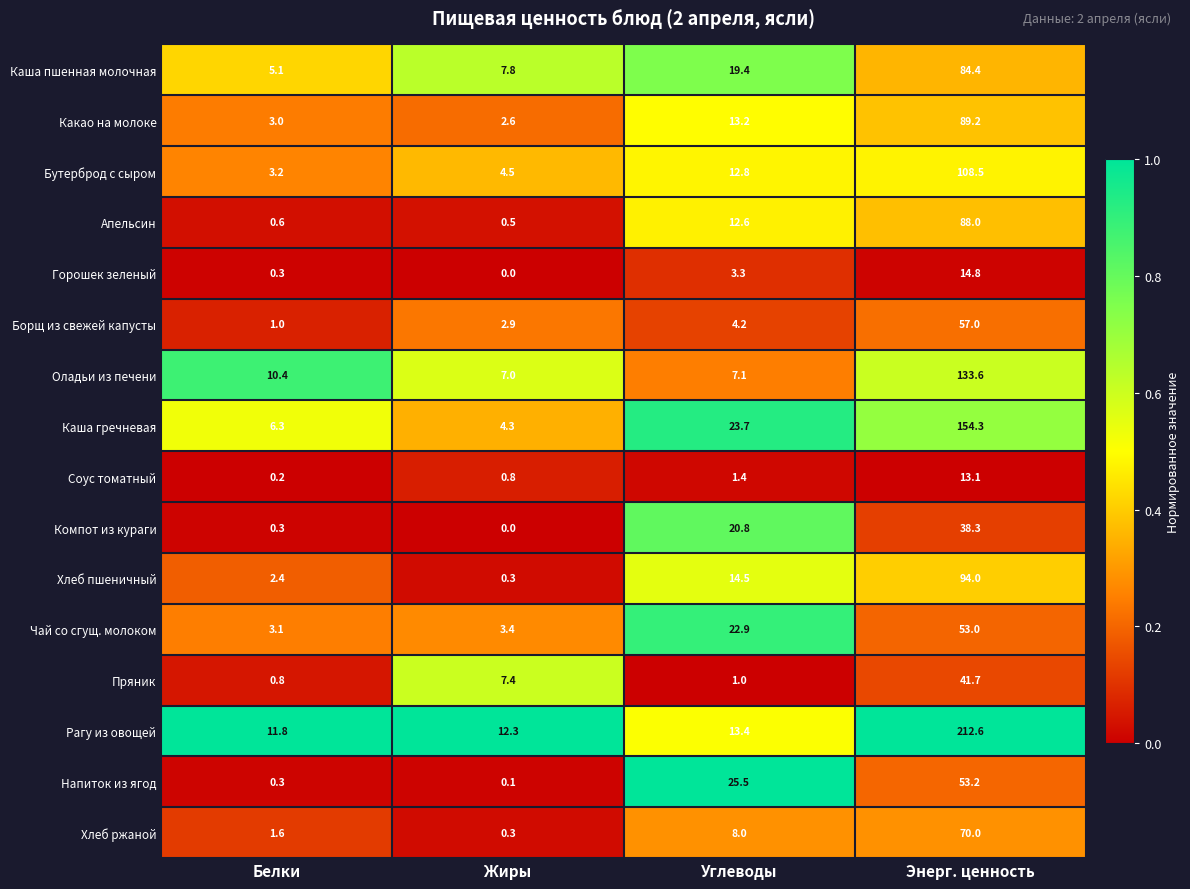

What is the total value across all series at Энерг. ценность?

1305.7